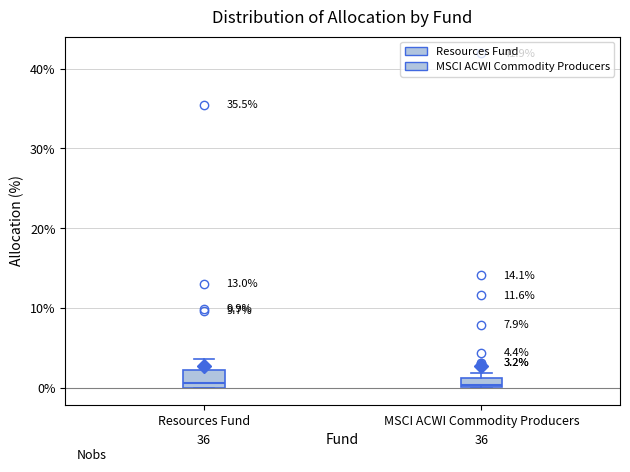

Comparing the boxes themselves (not the whiskers), which one is the tallest?

Resources Fund